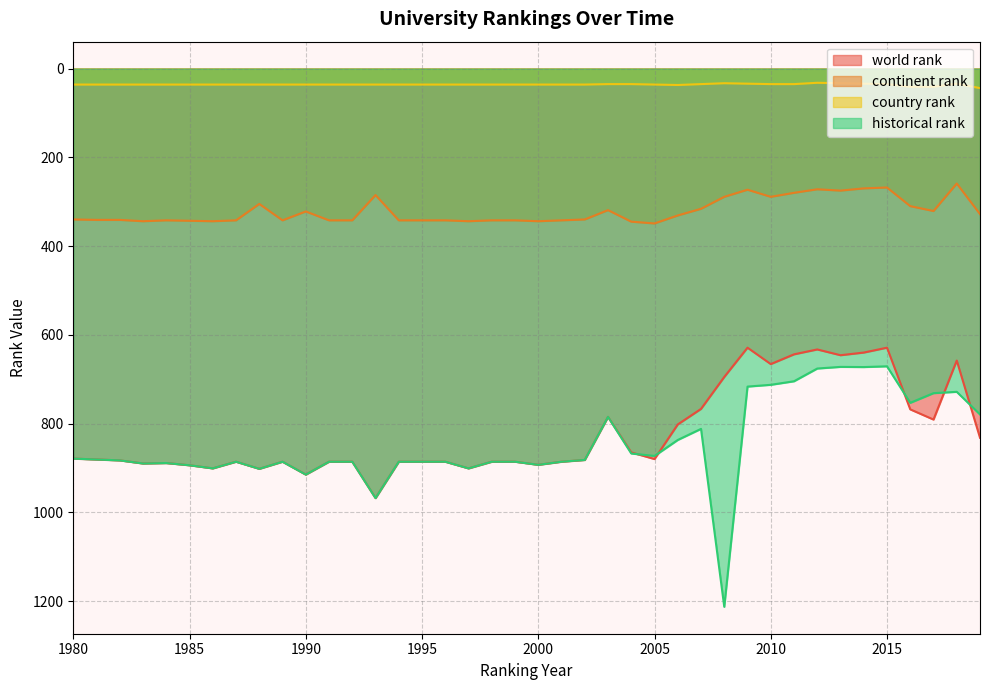

True or false: historical rank and continent rank intersect in this chart.

False